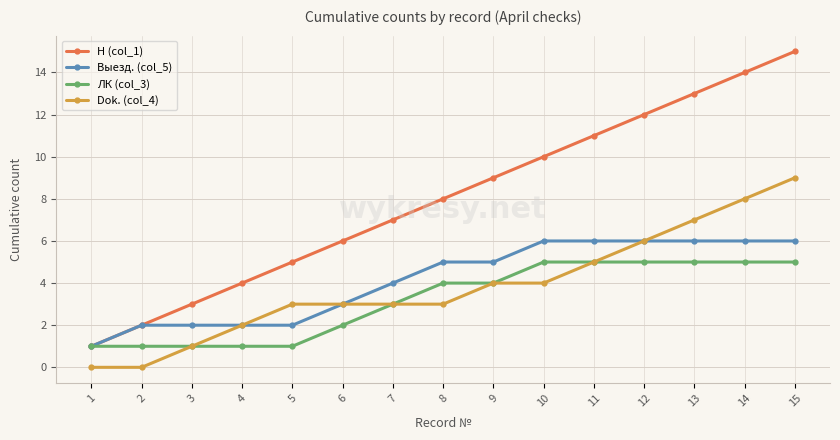

How many ЛК (col_3) values are between 1 and 5?

15